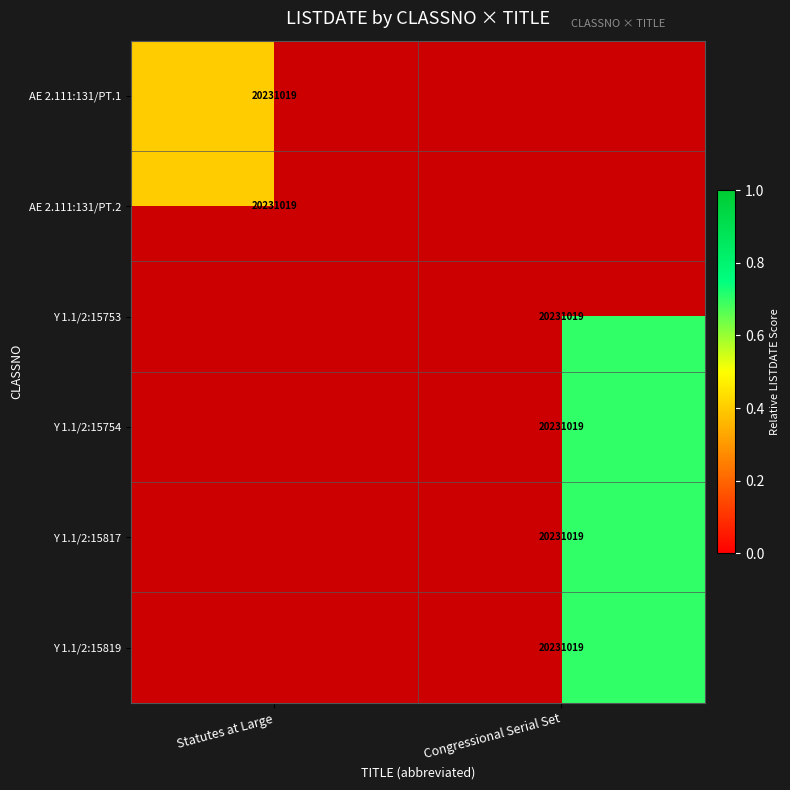

True or false: AE 2.111:131/PT.1 has a value of 20231019.0 at Statutes at Large.

True